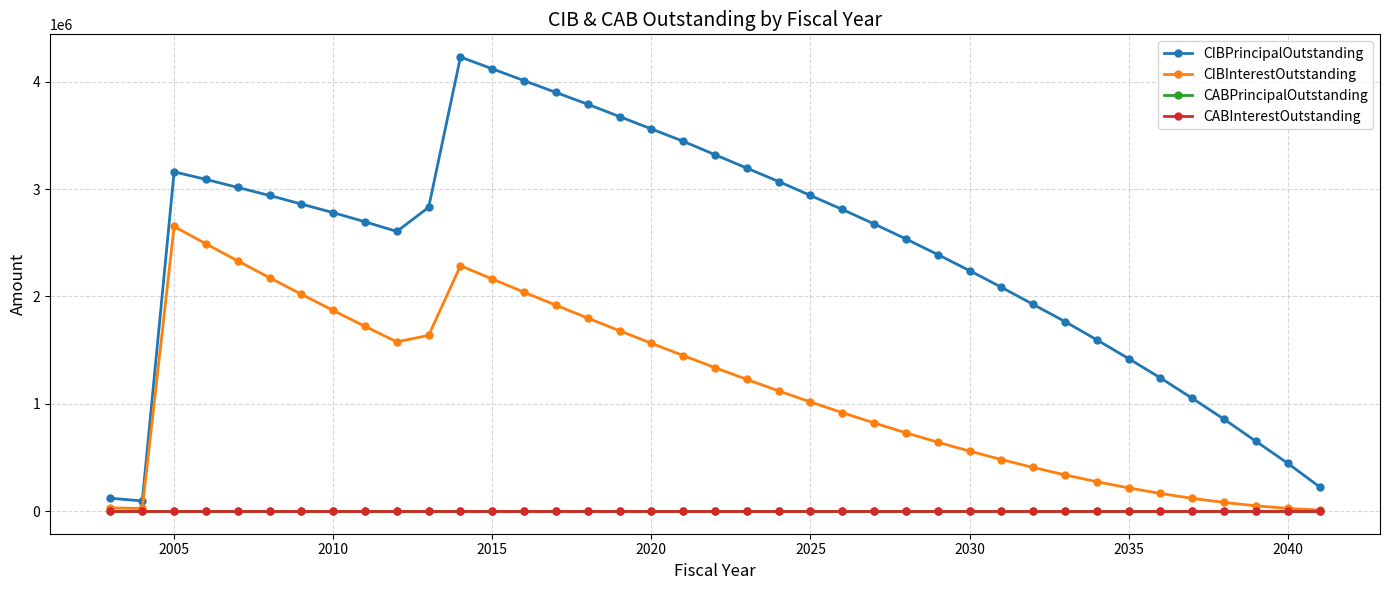

Reading left to right, transcribe all the data shown in this chart.

CIBPrincipalOutstanding: 119000.0	94000.0	3160000.0	3090000.0	3015000.0	2940000.0	2860000.0	2780000.0	2695000.0	2605000.0	2830000.0	4230000.0	4120000.0	4010000.0	3900000.0	3790000.0	3675000.0	3560000.0	3445000.0	3320000.0	3195000.0	3070000.0	2940000.0	2810000.0	2675000.0	2535000.0	2390000.0	2240000.0	2085000.0	1925000.0	1765000.0	1595000.0	1420000.0	1240000.0	1050000.0	855000.0	650000.0	445000.0	225000.0
CIBInterestOutstanding: 29425.0	23650.0	2651163.5	2489952.0	2330693.5	2173827.5	2019616.5	1868437.5	1720450.5	1576067.5	1636550.0	2285434.5	2161426.5	2038818.5	1917610.5	1797802.5	1679514.5	1563034.5	1448522.5	1336138.5	1226155.5	1119463.5	1016139.0	916404.0	820543.0	728786.0	641339.0	558192.0	479555.0	405628.5	336612.0	273063.5	215357.0	163697.5	118284.0	79800.5	48447.5	24600.0	8265.0
CABPrincipalOutstanding: 0.0	0.0	0.0	0.0	0.0	0.0	0.0	0.0	0.0	0.0	0.0	0.0	0.0	0.0	0.0	0.0	0.0	0.0	0.0	0.0	0.0	0.0	0.0	0.0	0.0	0.0	0.0	0.0	0.0	0.0	0.0	0.0	0.0	0.0	0.0	0.0	0.0	0.0	0.0
CABInterestOutstanding: 0.0	0.0	0.0	0.0	0.0	0.0	0.0	0.0	0.0	0.0	0.0	0.0	0.0	0.0	0.0	0.0	0.0	0.0	0.0	0.0	0.0	0.0	0.0	0.0	0.0	0.0	0.0	0.0	0.0	0.0	0.0	0.0	0.0	0.0	0.0	0.0	0.0	0.0	0.0